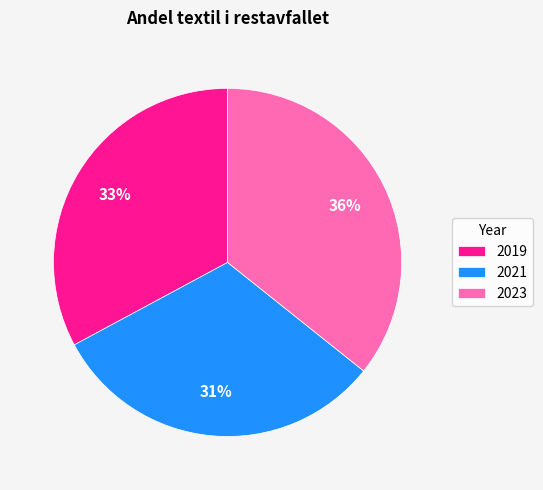

Which category has the smallest portion of the pie?

2021